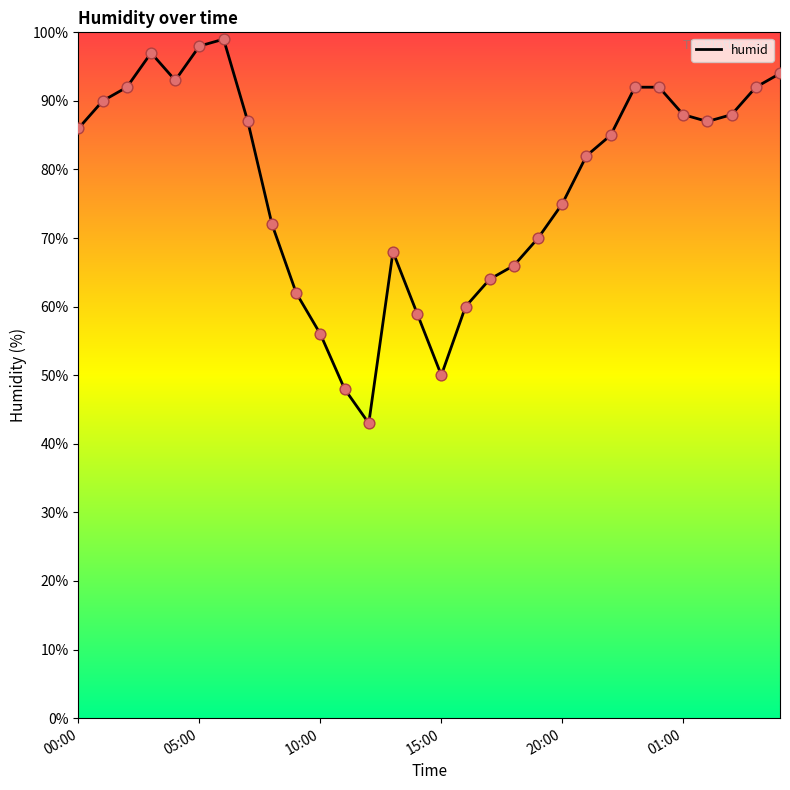

What is the difference between the maximum and minimum values?

56